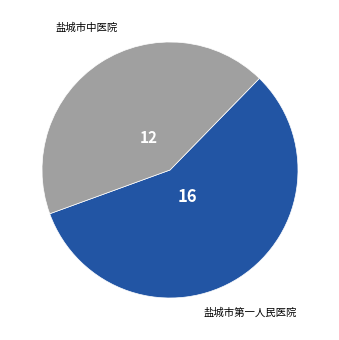

Is there any slice that represents more than half of the pie?

Yes